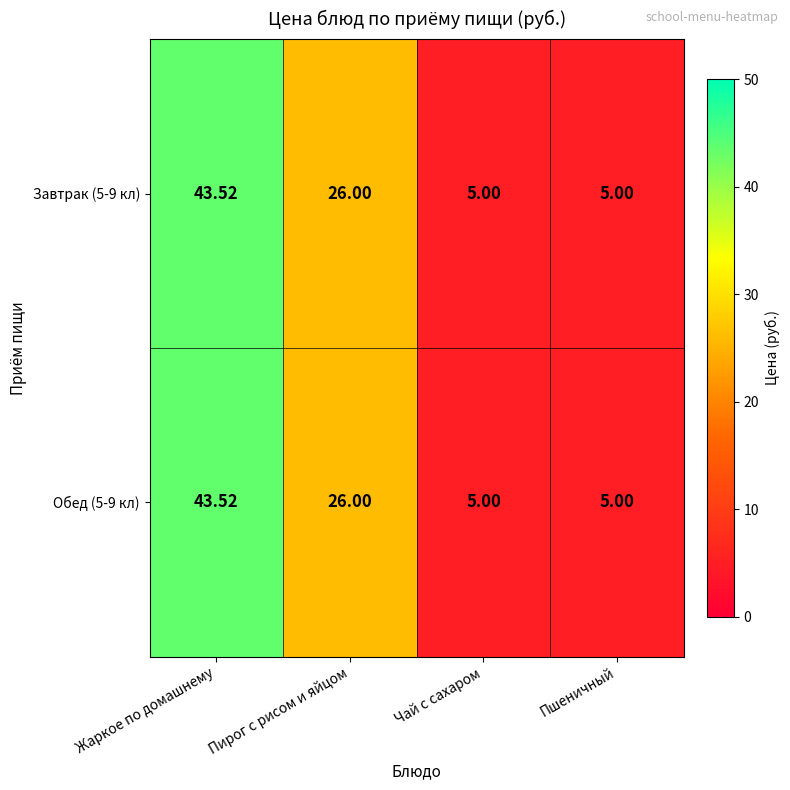

Where is Обед (5-9 кл) nearest to the value 24?

Пирог с рисом и яйцом